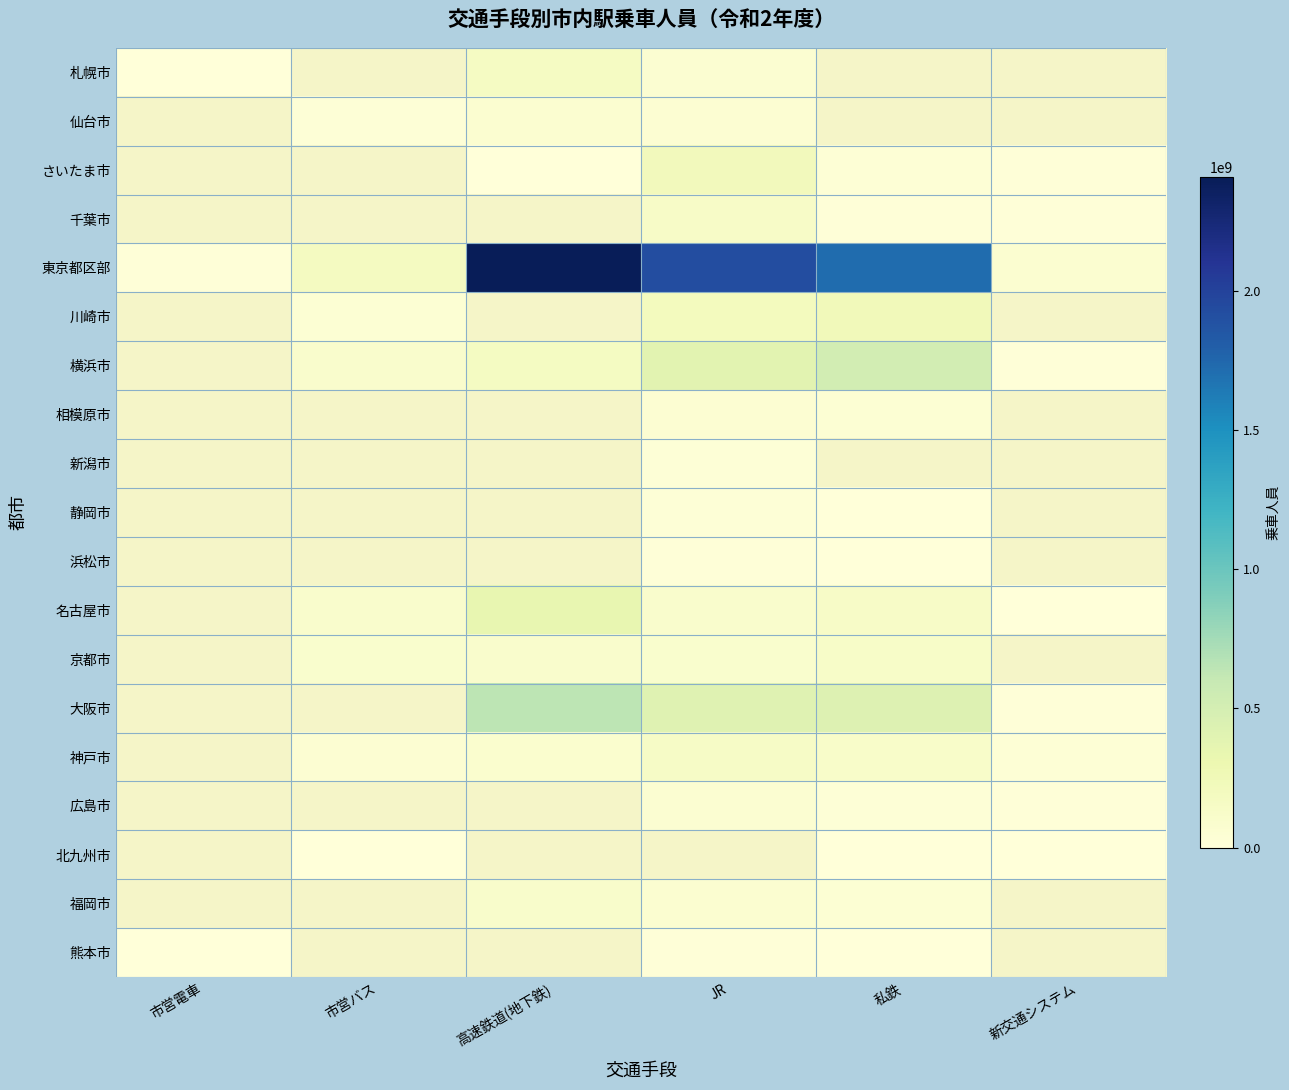

Where does the 東京都区部 series first go above 1717049000?

高速鉄道(地下鉄)